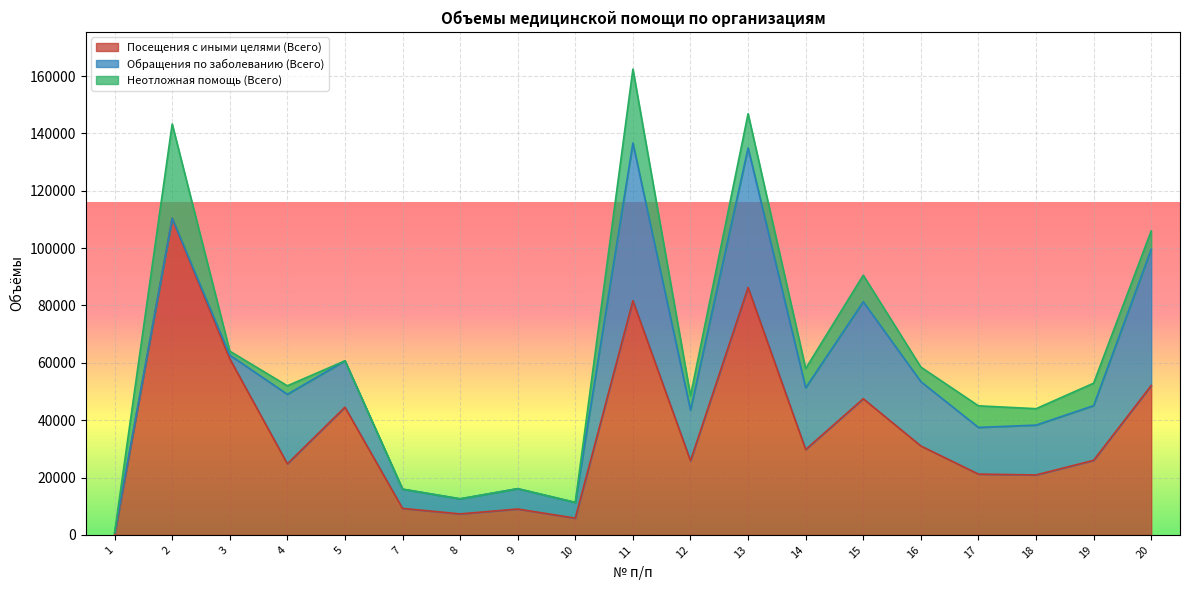

Which series changed the most between 2 and 16?

Посещения с иными целями (Всего)